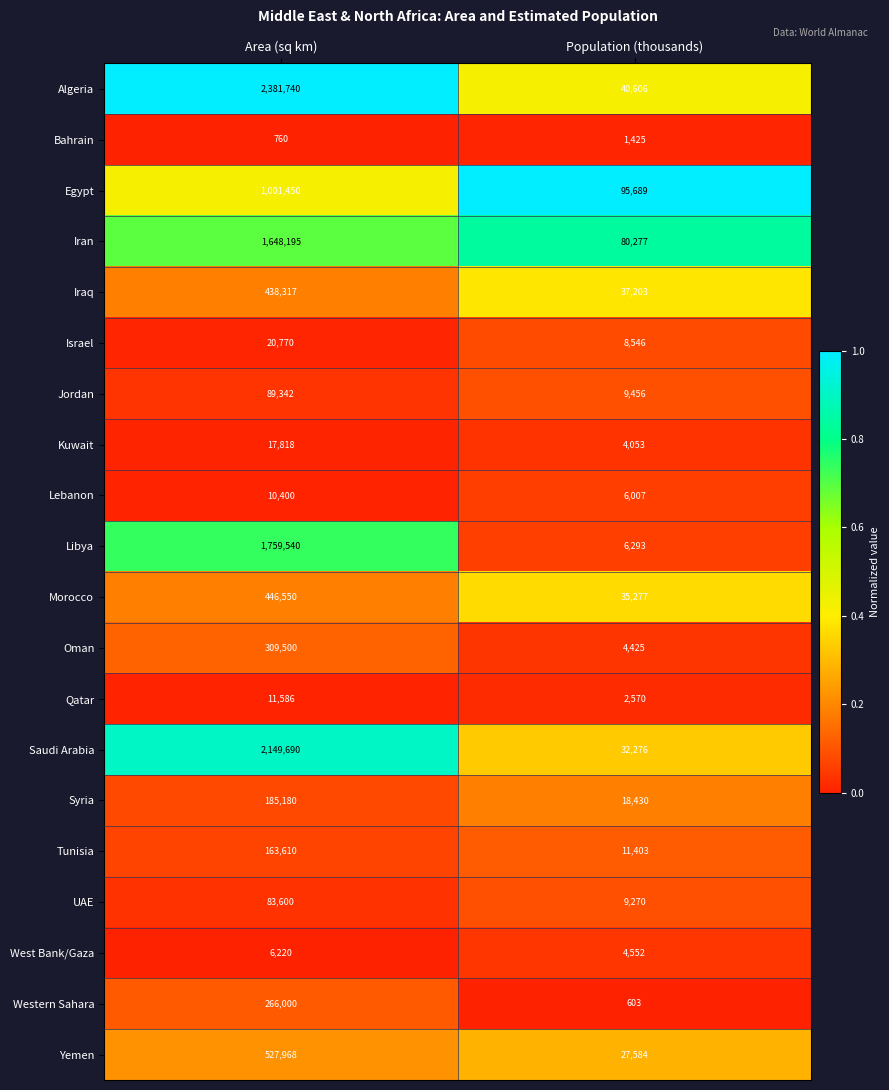

Rank the series by their maximum value, from highest to lowest.

Algeria, Saudi Arabia, Libya, Iran, Egypt, Yemen, Morocco, Iraq, Oman, Western Sahara, Syria, Tunisia, Jordan, UAE, Israel, Kuwait, Qatar, Lebanon, West Bank/Gaza, Bahrain